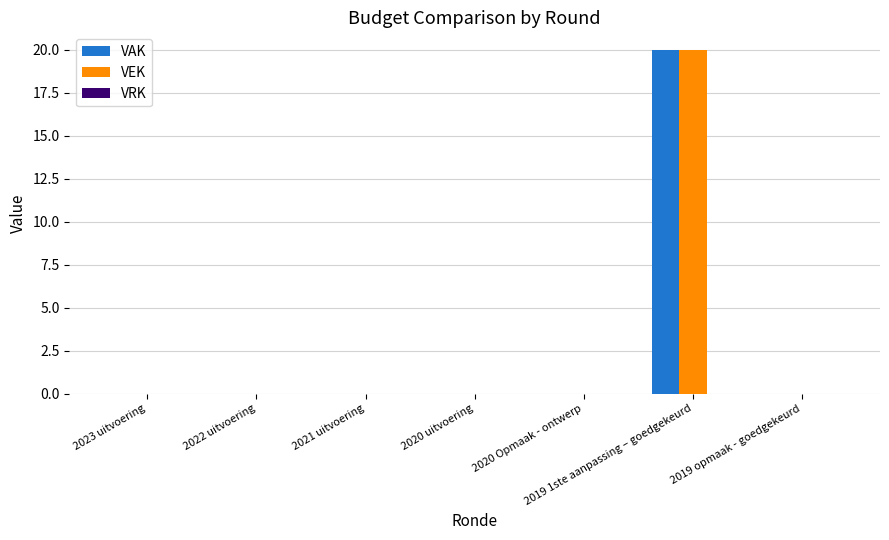

What is the maximum value for VAK?

20